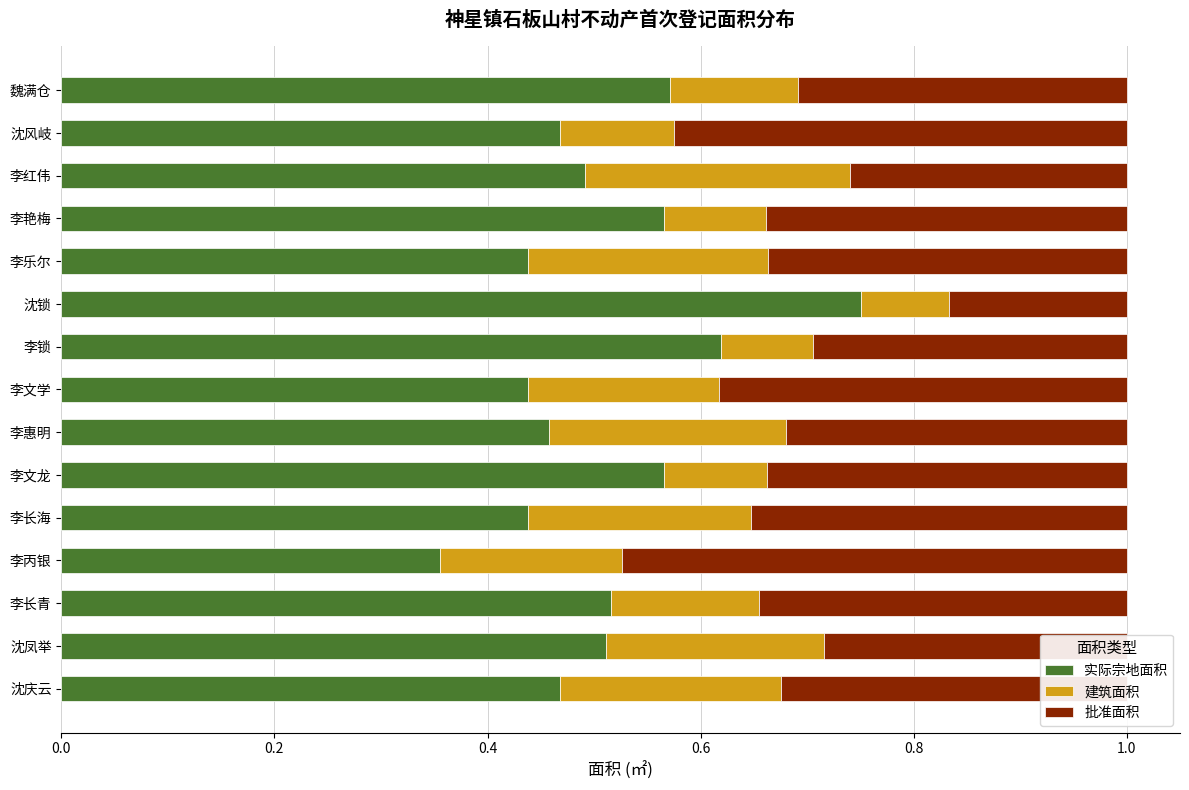

The value of 实际宗地面积 at 李丙银 is 0.5. True or false?

False